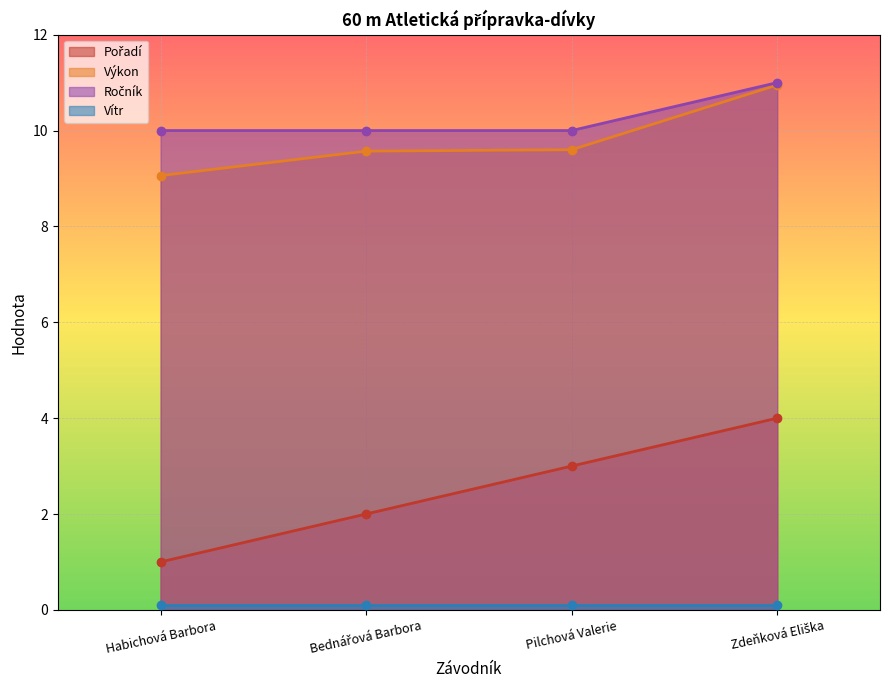

At how many categories does at least one series exceed 3?

4